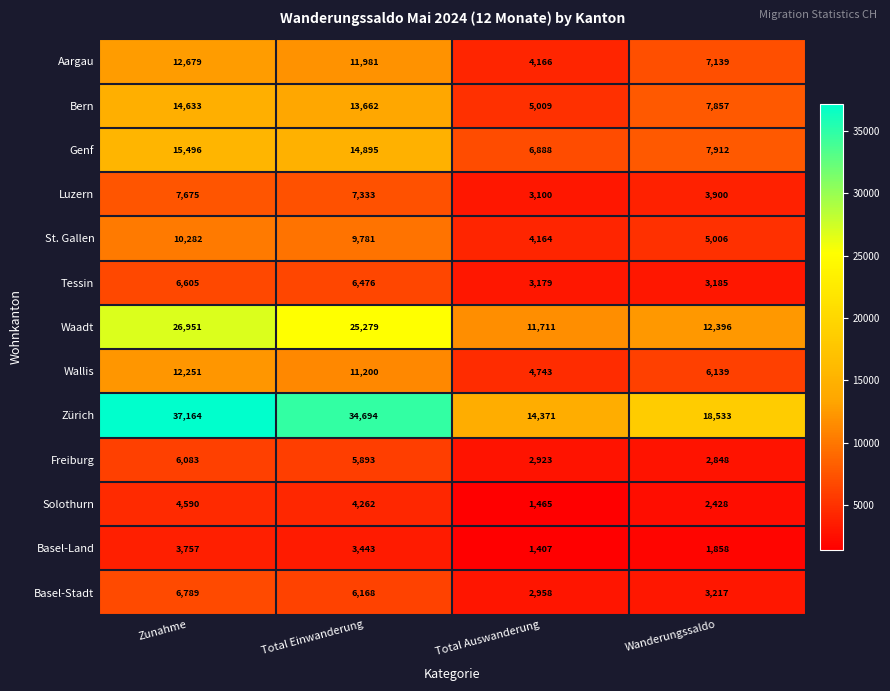

What is the total value across all series at Zunahme?

164955